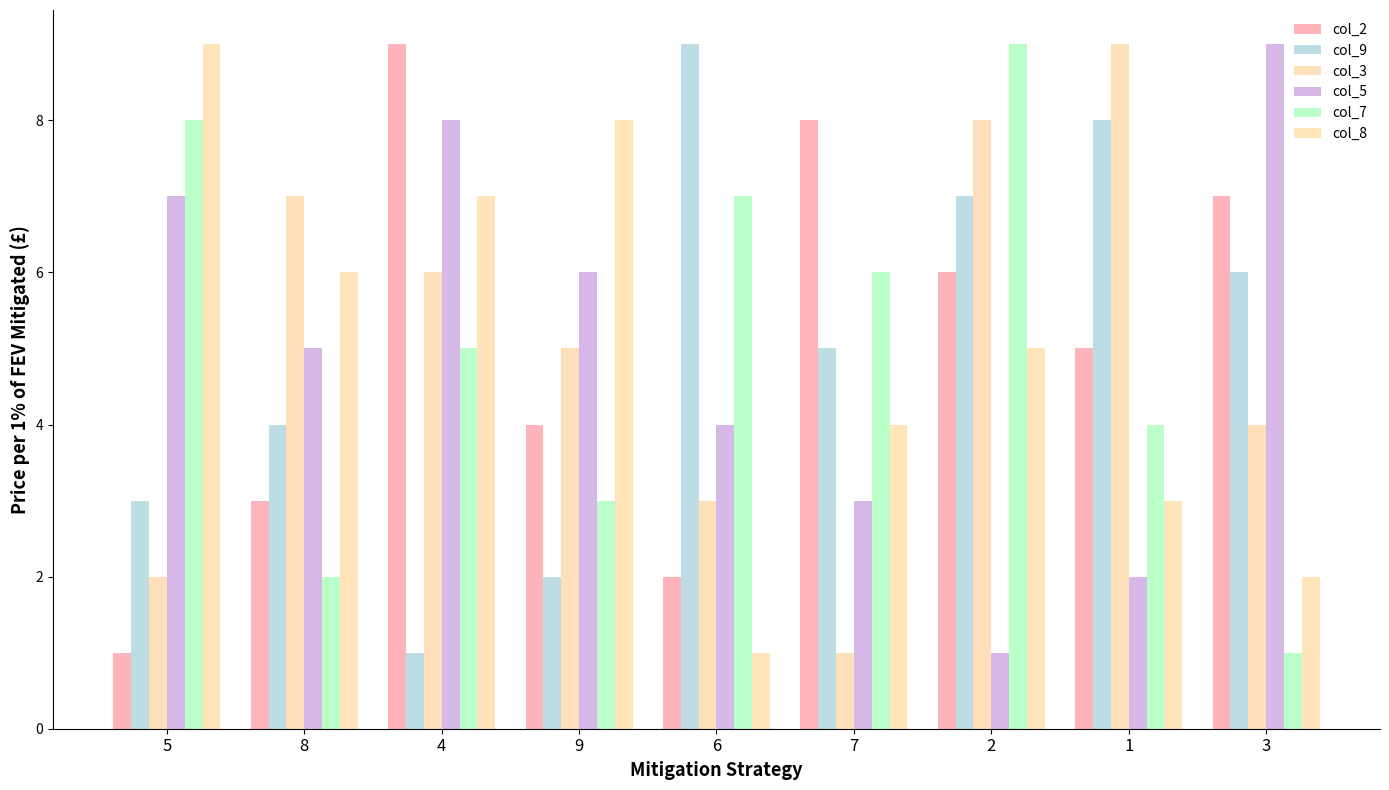

Reading left to right, list all the values displayed in this chart.

col_2: 1	3	9	4	2	8	6	5	7
col_9: 3	4	1	2	9	5	7	8	6
col_3: 2	7	6	5	3	1	8	9	4
col_5: 7	5	8	6	4	3	1	2	9
col_7: 8	2	5	3	7	6	9	4	1
col_8: 9	6	7	8	1	4	5	3	2